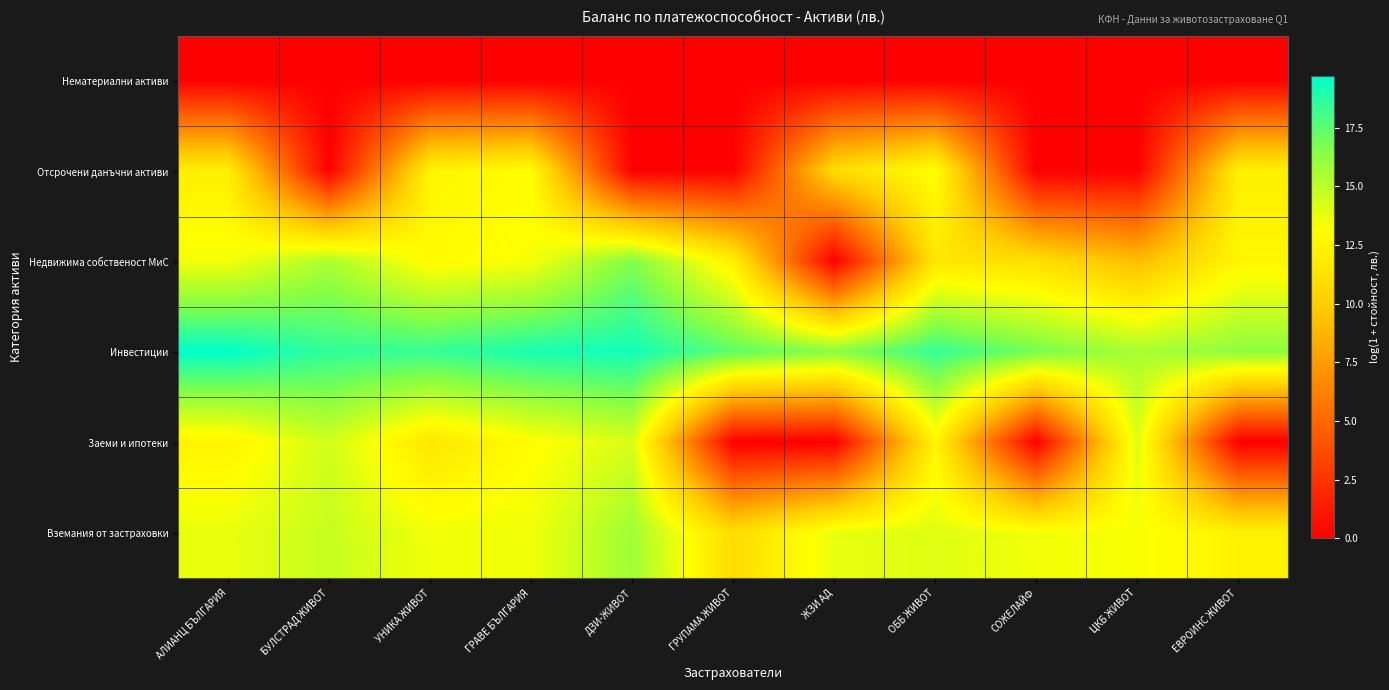

Reading left to right, list all the values displayed in this chart.

Нематериални активи: АЛИАНЦ БЪЛГАРИЯ=0.0	БУЛСТРАД ЖИВОТ=0.0	УНИКА ЖИВОТ=0.0	ГРАВЕ БЪЛГАРИЯ=0.0	ДЗИ-ЖИВОТ=0.0	ГРУПАМА ЖИВОТ=0.0	ЖЗИ АД=0.0	ОББ ЖИВОТ=0.0	СОЖЕЛАЙФ=0.0	ЦКБ ЖИВОТ=0.0	ЕВРОИНС ЖИВОТ=0.0
Отсрочени данъчни активи: АЛИАНЦ БЪЛГАРИЯ=12.1	БУЛСТРАД ЖИВОТ=0.0	УНИКА ЖИВОТ=12.5	ГРАВЕ БЪЛГАРИЯ=13.0	ДЗИ-ЖИВОТ=0.0	ГРУПАМА ЖИВОТ=0.0	ЖЗИ АД=10.9	ОББ ЖИВОТ=13.2	СОЖЕЛАЙФ=0.0	ЦКБ ЖИВОТ=0.0	ЕВРОИНС ЖИВОТ=12.2
Недвижима собственост МиС: АЛИАНЦ БЪЛГАРИЯ=13.4	БУЛСТРАД ЖИВОТ=15.4	УНИКА ЖИВОТ=12.8	ГРАВЕ БЪЛГАРИЯ=13.4	ДЗИ-ЖИВОТ=16.6	ГРУПАМА ЖИВОТ=12.2	ЖЗИ АД=0.0	ОББ ЖИВОТ=11.6	СОЖЕЛАЙФ=11.1	ЦКБ ЖИВОТ=9.1	ЕВРОИНС ЖИВОТ=12.6
Инвестиции: АЛИАНЦ БЪЛГАРИЯ=19.7	БУЛСТРАД ЖИВОТ=18.5	УНИКА ЖИВОТ=18.4	ГРАВЕ БЪЛГАРИЯ=19.1	ДЗИ-ЖИВОТ=19.3	ГРУПАМА ЖИВОТ=17.4	ЖЗИ АД=16.4	ОББ ЖИВОТ=18.4	СОЖЕЛАЙФ=16.9	ЦКБ ЖИВОТ=15.5	ЕВРОИНС ЖИВОТ=16.2
Заеми и ипотеки: АЛИАНЦ БЪЛГАРИЯ=12.4	БУЛСТРАД ЖИВОТ=14.4	УНИКА ЖИВОТ=11.6	ГРАВЕ БЪЛГАРИЯ=13.0	ДЗИ-ЖИВОТ=14.2	ГРУПАМА ЖИВОТ=0.0	ЖЗИ АД=0.0	ОББ ЖИВОТ=12.5	СОЖЕЛАЙФ=0.0	ЦКБ ЖИВОТ=14.1	ЕВРОИНС ЖИВОТ=0.0
Вземания от застраховки: АЛИАНЦ БЪЛГАРИЯ=13.7	БУЛСТРАД ЖИВОТ=14.7	УНИКА ЖИВОТ=13.5	ГРАВЕ БЪЛГАРИЯ=13.5	ДЗИ-ЖИВОТ=15.8	ГРУПАМА ЖИВОТ=10.9	ЖЗИ АД=13.8	ОББ ЖИВОТ=14.0	СОЖЕЛАЙФ=13.5	ЦКБ ЖИВОТ=13.3	ЕВРОИНС ЖИВОТ=12.3